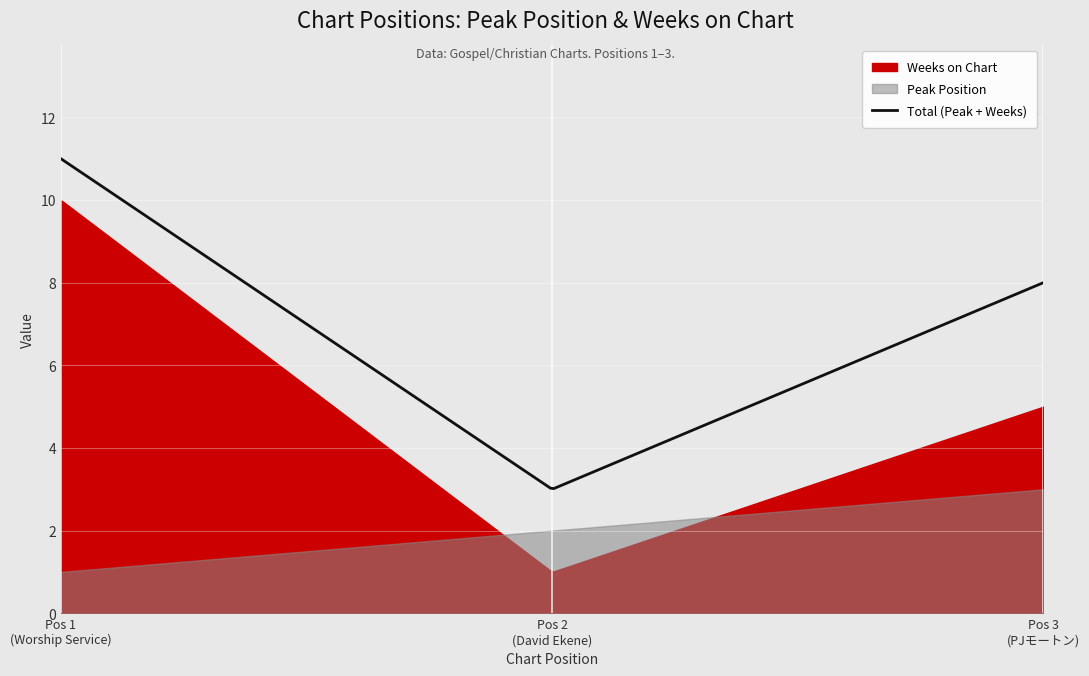

What is the value of the Peak Position point at the 2nd from the left?

2